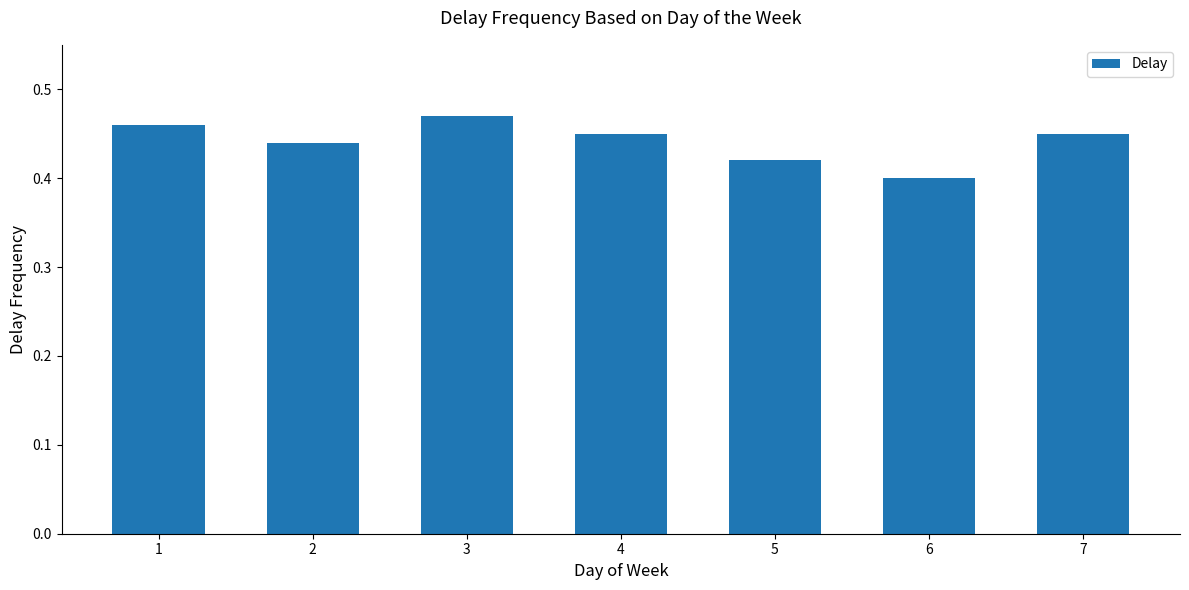

Which category has the lowest value across all series?

6